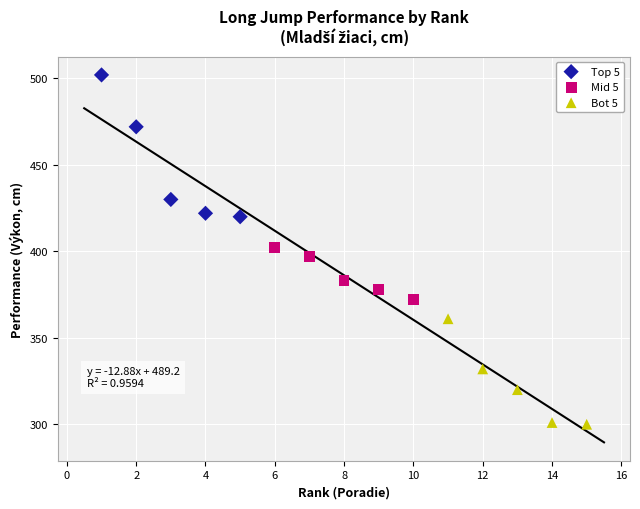

Which series reaches the maximum Y coordinate?

Top 5